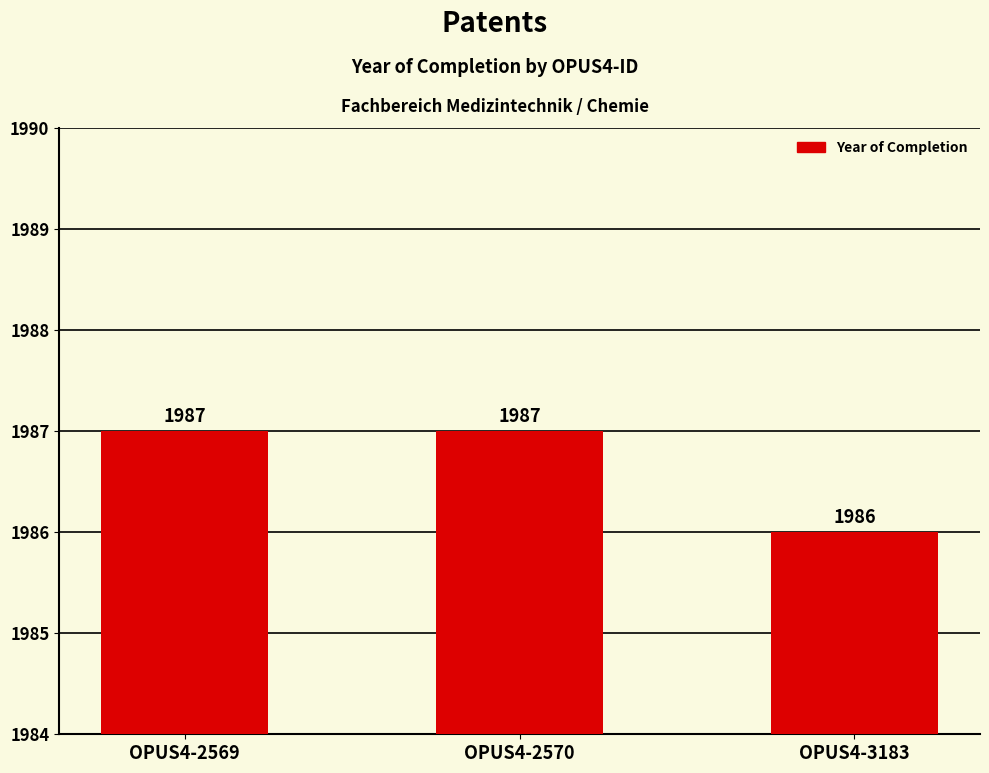

What is the minimum value shown in the chart?

1986